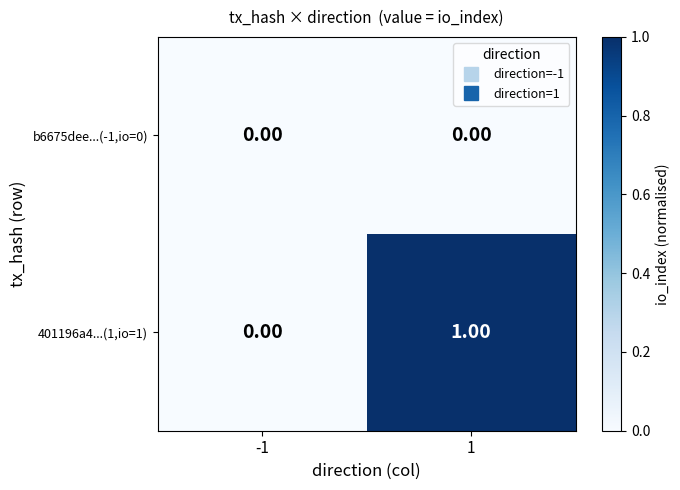

Rank the categories by 401196a4...(1,io=1) value from lowest to highest.

-1, 1